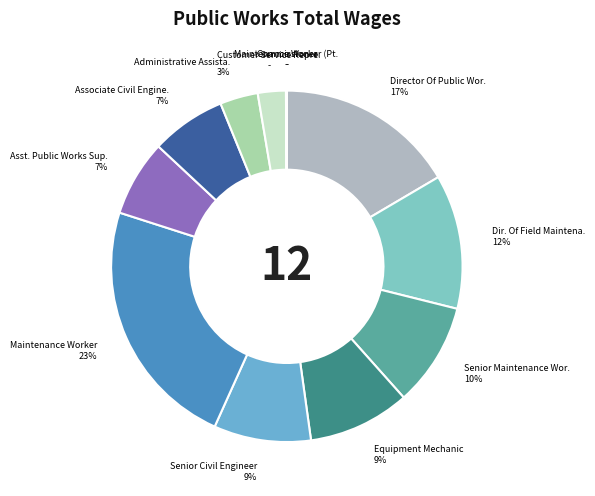

Count the number of slices in the pie.

12